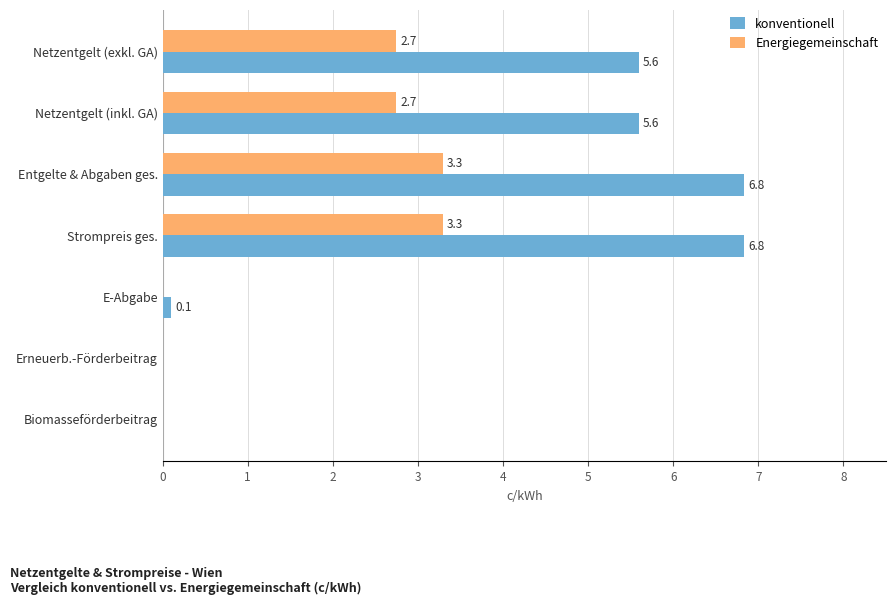

How many data points in konventionell are above 5?

4